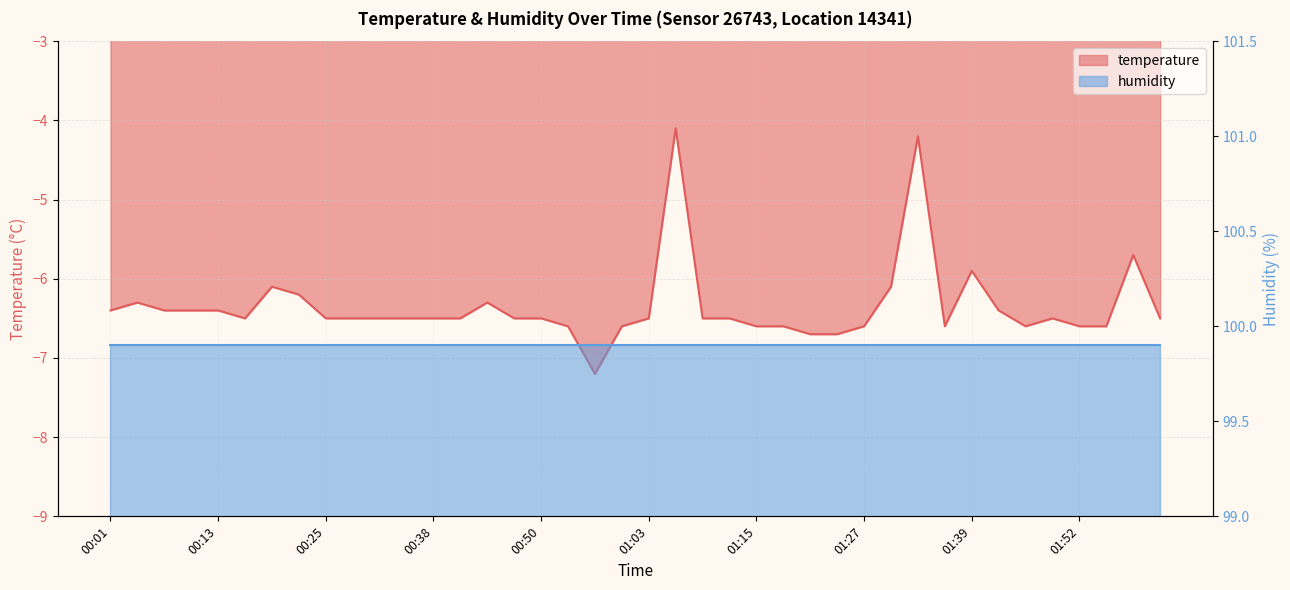

Read the value at 01:30.

-6.1